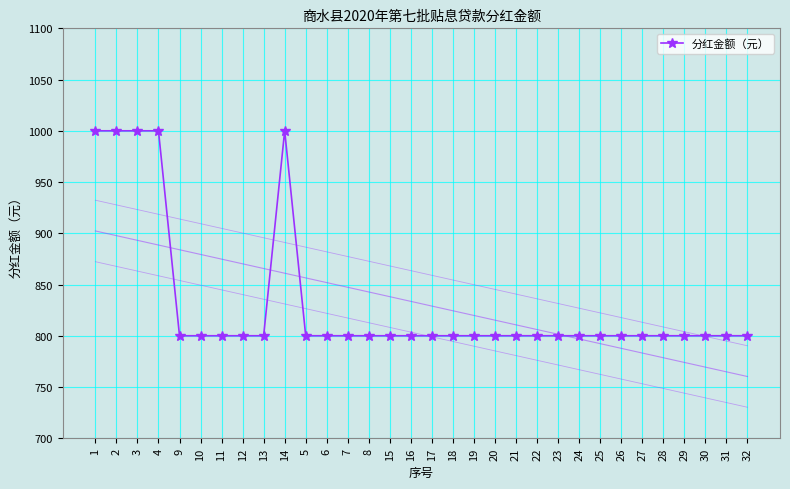

Does the chart have visible grid lines?

Yes